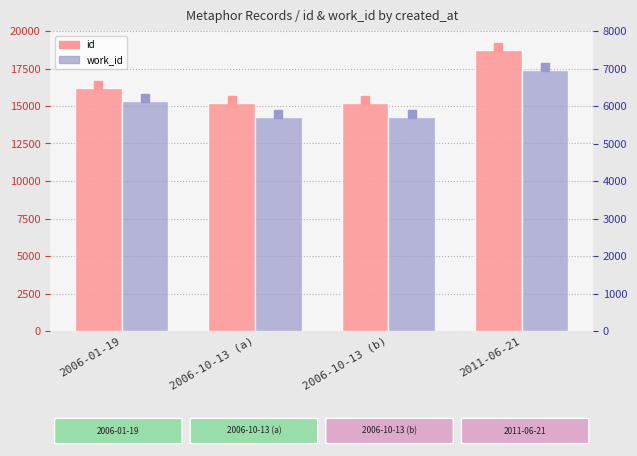

At how many categories does at least one series exceed 17706?

1